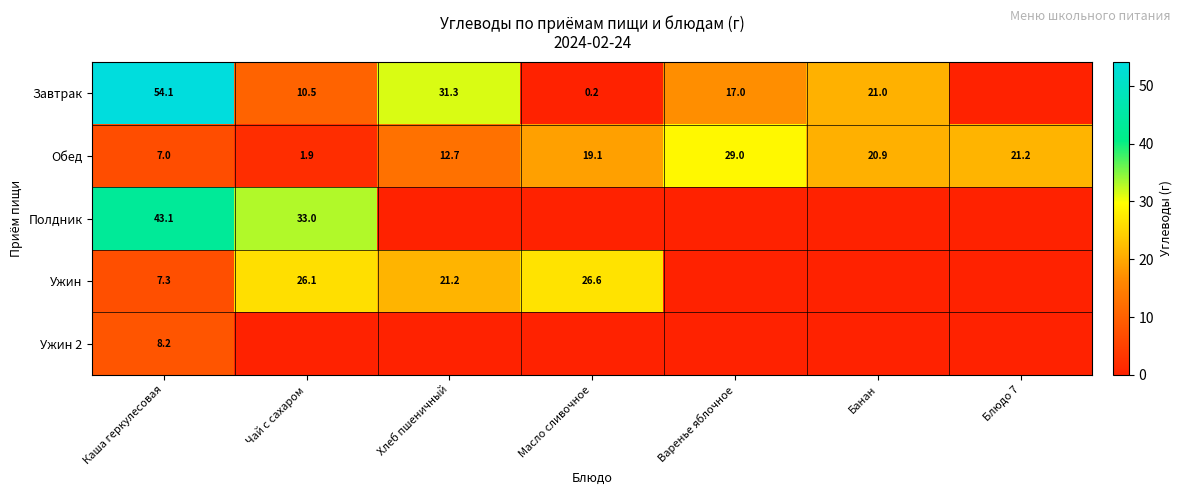

Is the value of Полдник at Чай с сахаром greater than the value of Обед at Банан?

Yes